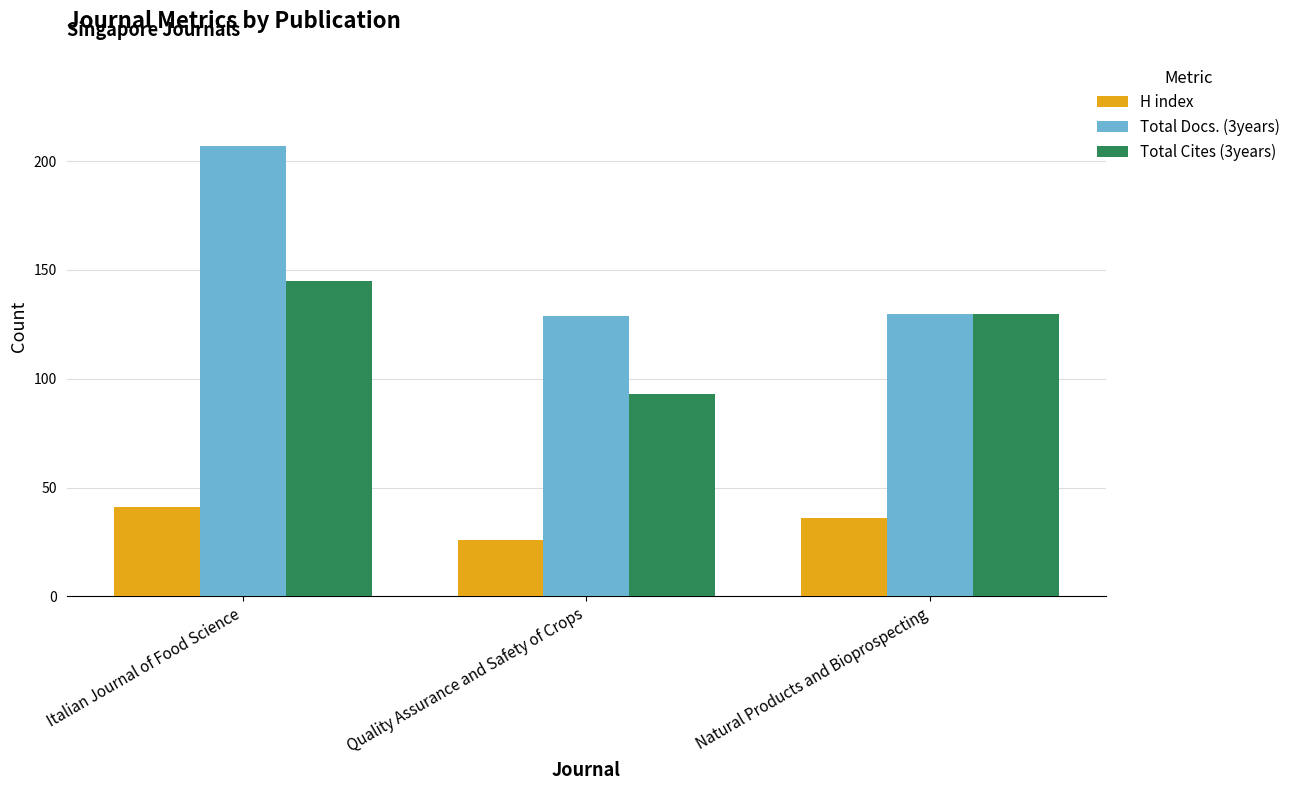

List the series in order of their overall mean, lowest first.

H index, Total Cites (3years), Total Docs. (3years)